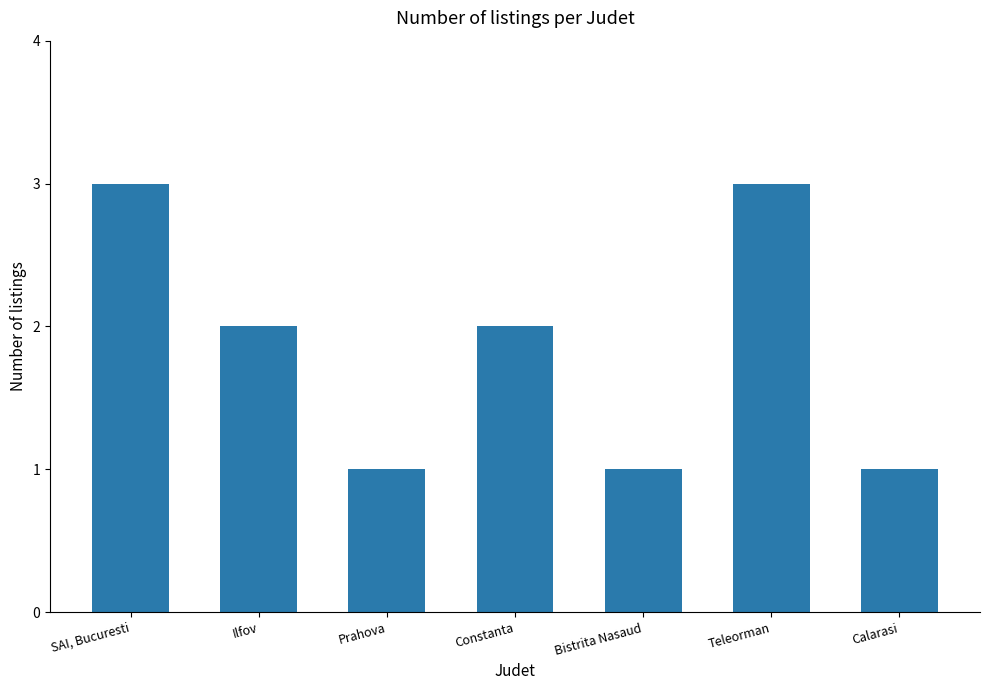

What is the ratio of the value at Ilfov to the value at Prahova?

2.0